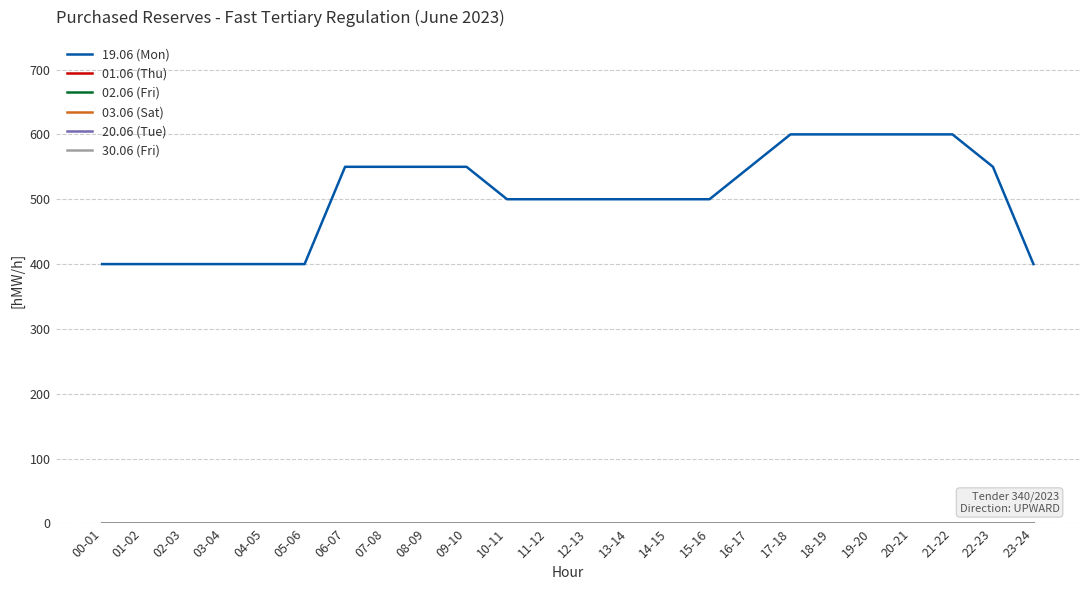

Does the chart have visible grid lines?

Yes